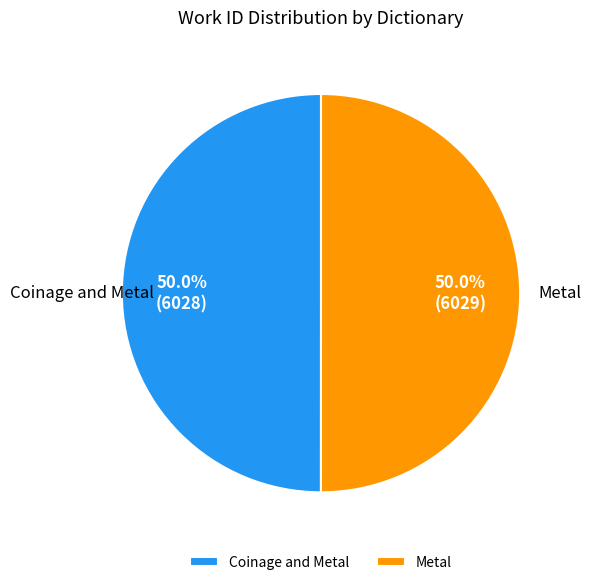

To the nearest percent, what portion does Coinage and Metal represent?

50%